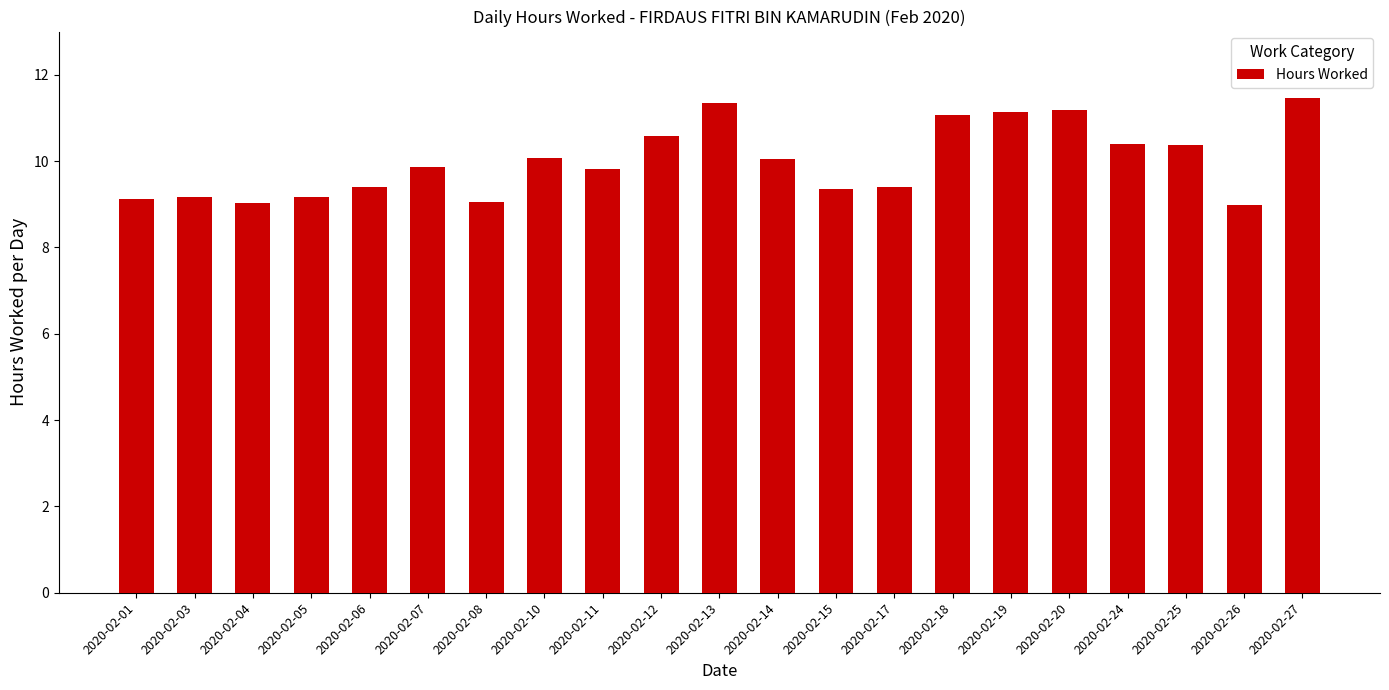

What is the difference between the maximum and minimum values?

2.5